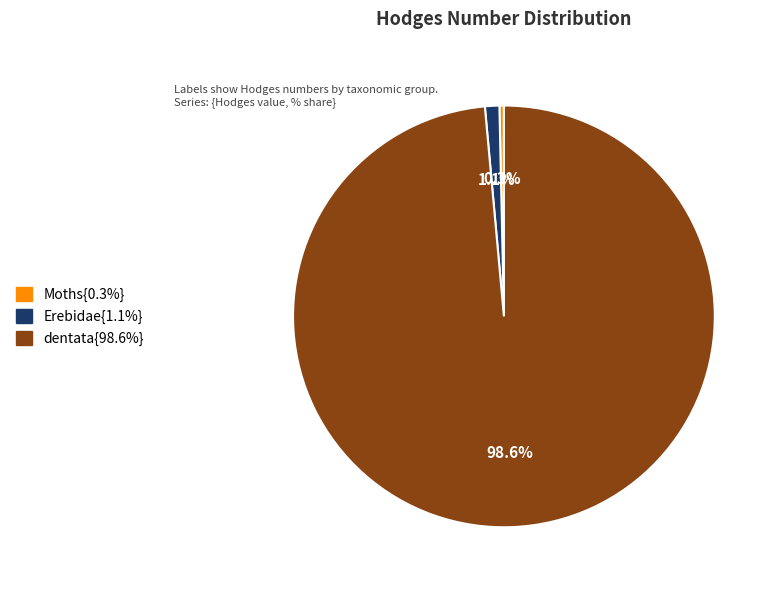

Count the number of slices in the pie.

3